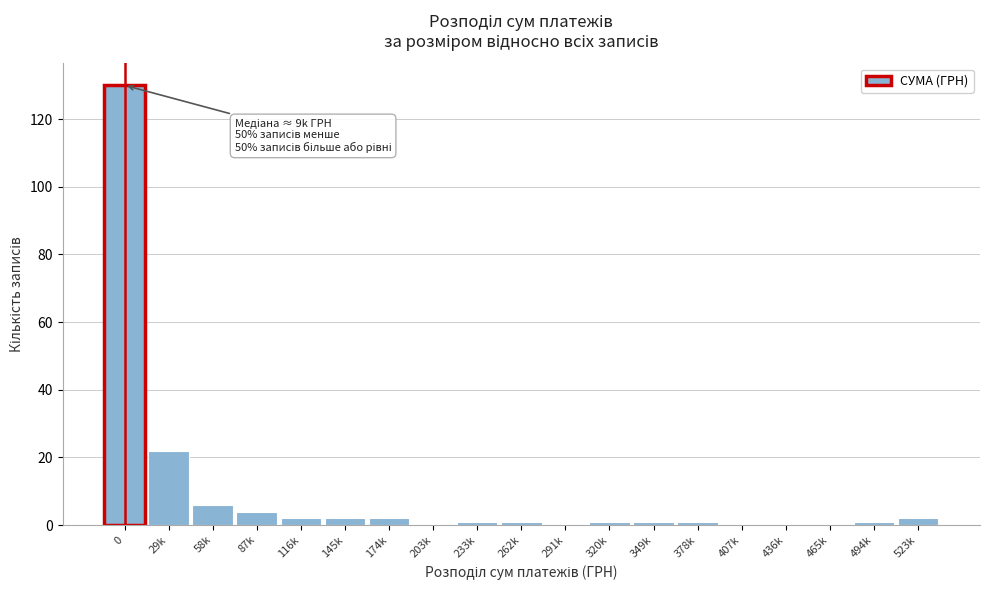

Reading left to right, transcribe all the data shown in this chart.

0=130	29k=22	58k=6	87k=4	116k=2	145k=2	174k=2	203k=0	233k=1	262k=1	291k=0	320k=1	349k=1	378k=1	407k=0	436k=0	465k=0	494k=1	523k=2